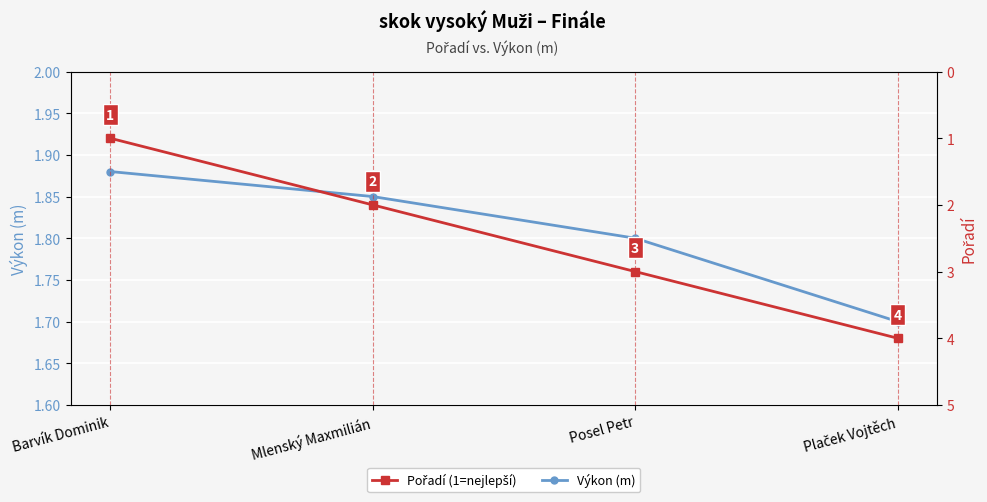

How many times do Pořadí and Výkon (m) cross each other?

1